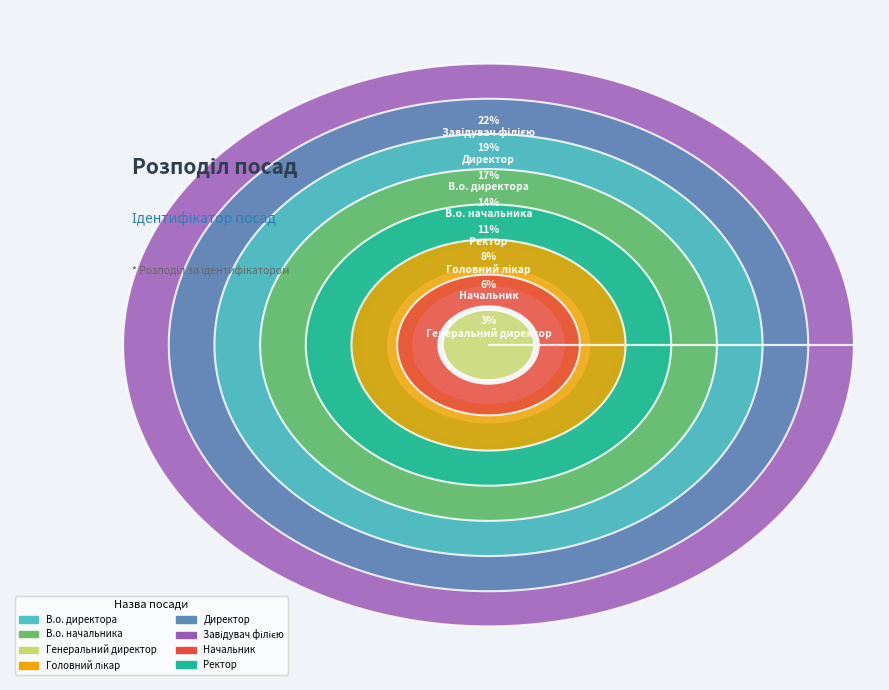

What portion of the pie excludes Генеральний директор?

97.2%